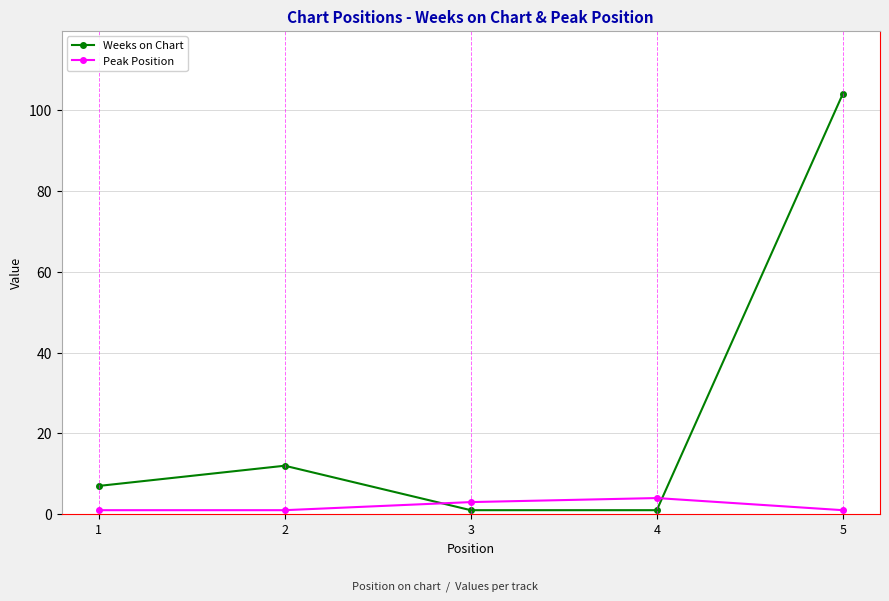

What is the maximum value shown in the chart?

104